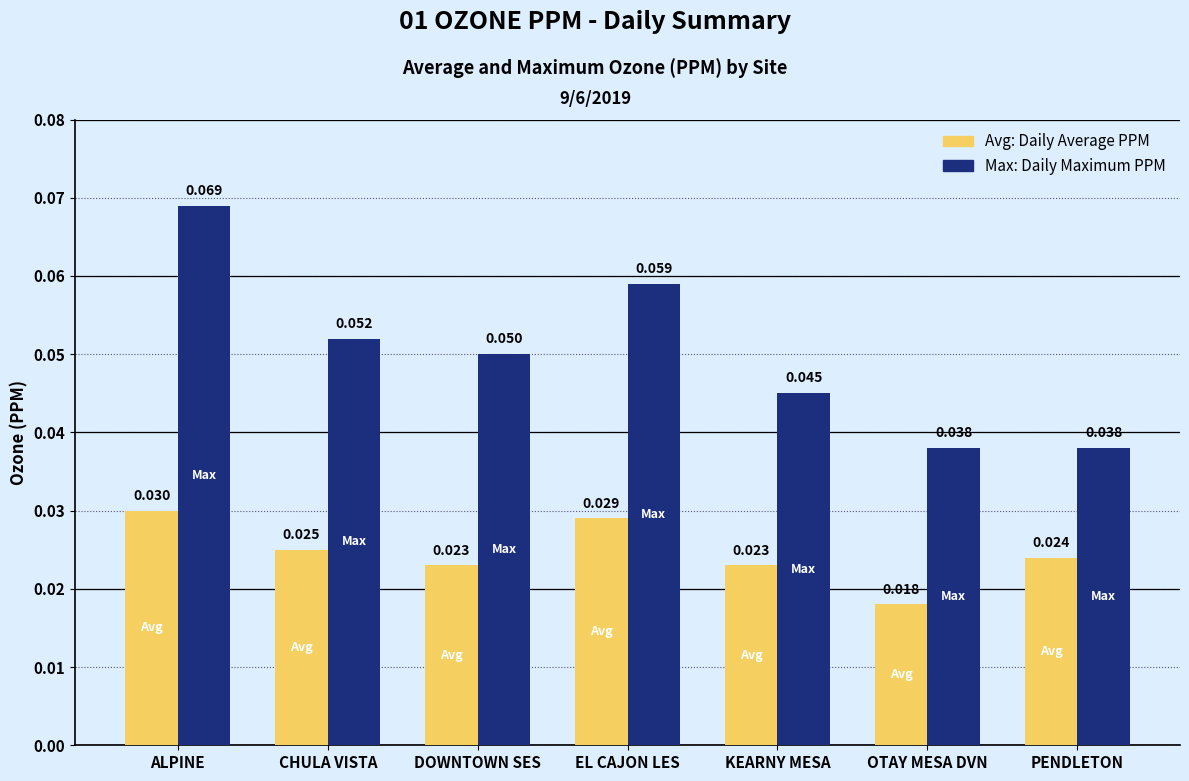

At which category does the chart reach its peak across all series?

ALPINE